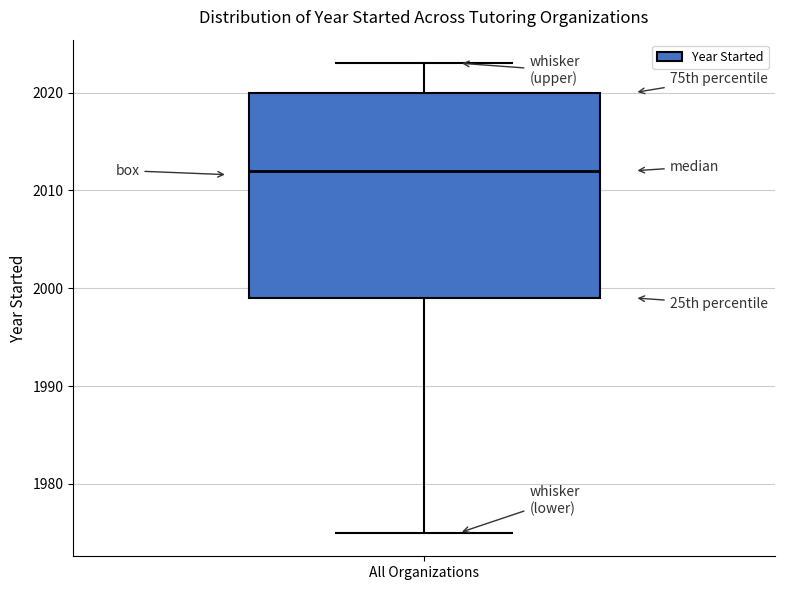

Read this box plot against the y-axis: the position of the median line, the range covered by the box, and the ends of both whiskers. The values are not printed on the chart, so give them approximately, as read against the axis.

median 2012, box 1999 to 2020, whiskers 1975 to 2023